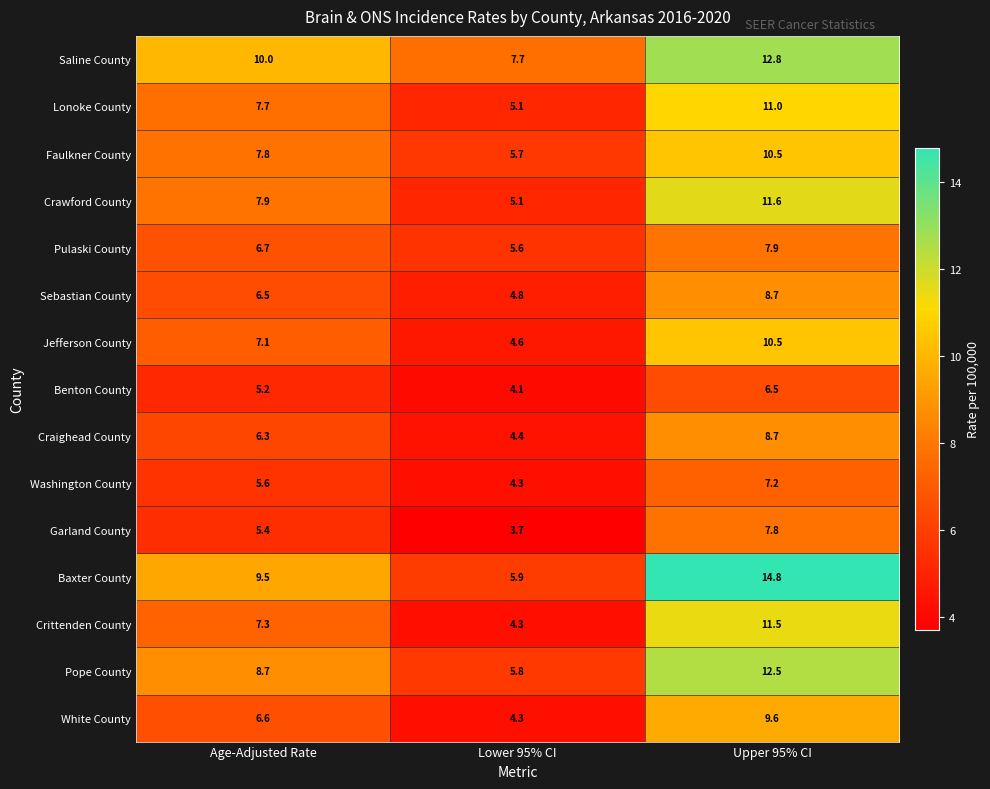

At which label is Craighead County closest to 6?

Age-Adjusted Rate